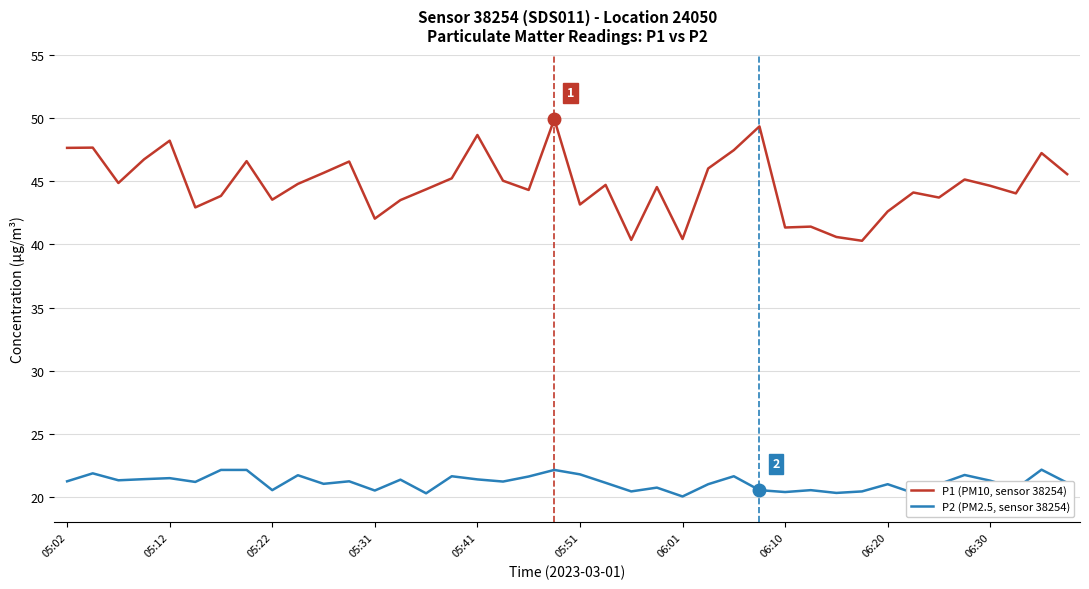

Does the chart have visible grid lines?

Yes